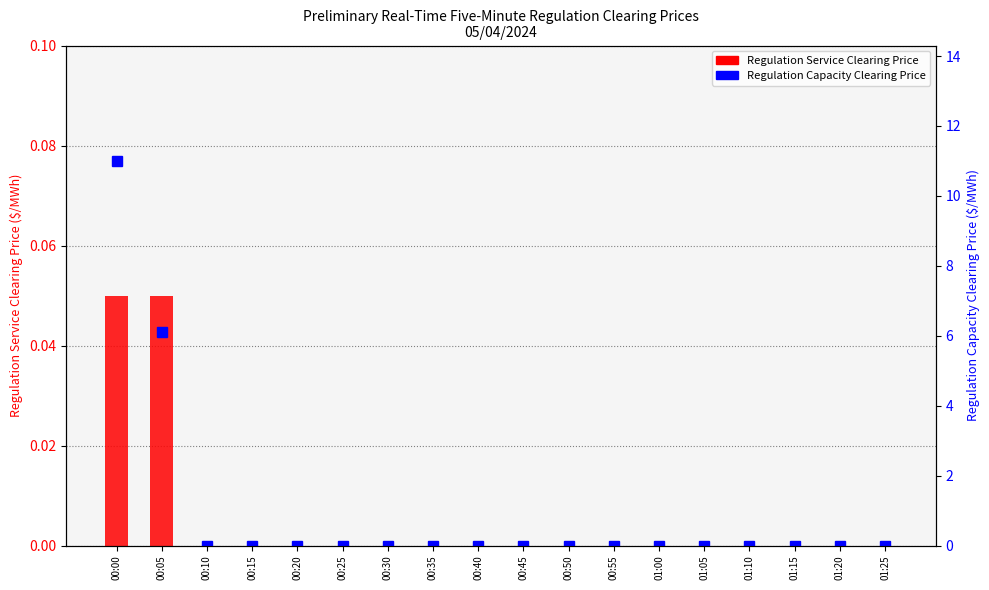

Which category has the lowest value in the Regulation Capacity Clearing Price series?

00:10